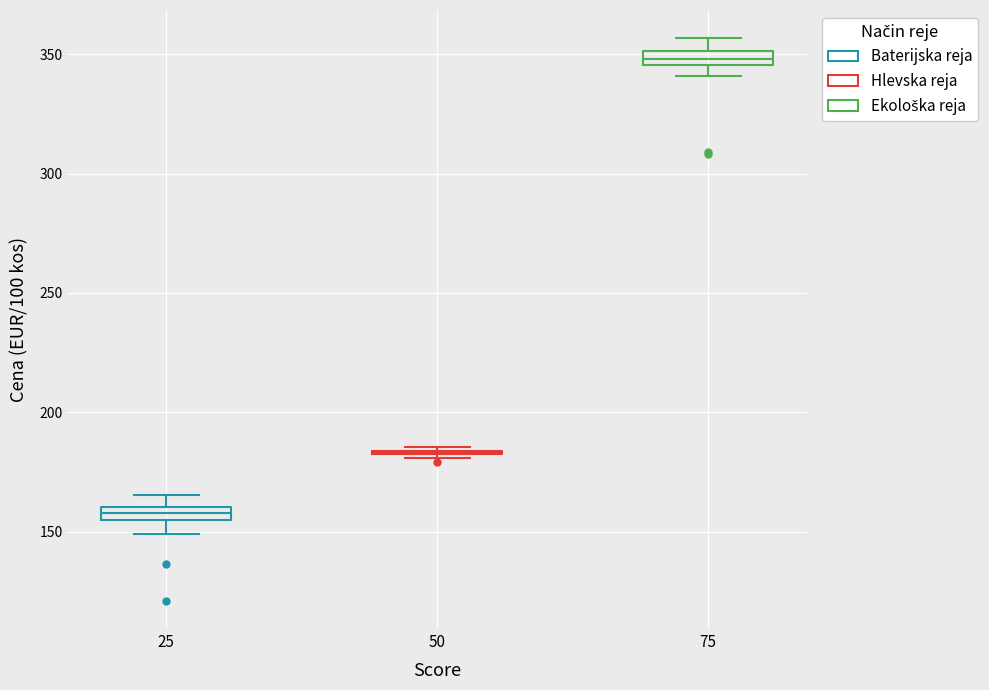

Where is the upper edge of the box at x = 75 on the y-axis? The values are not printed on the chart, so give them approximately, as read against the axis.

350